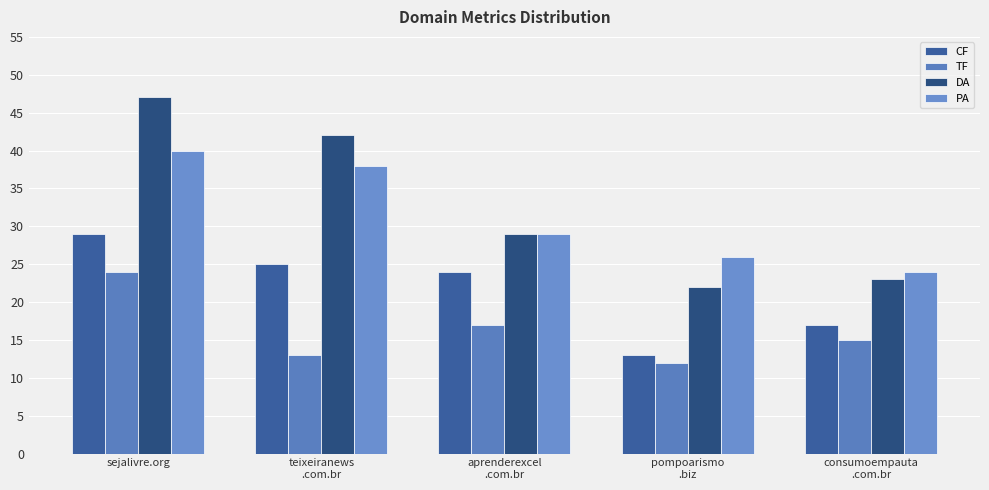

What is the total value across all series at consumoempauta
.com.br?

79